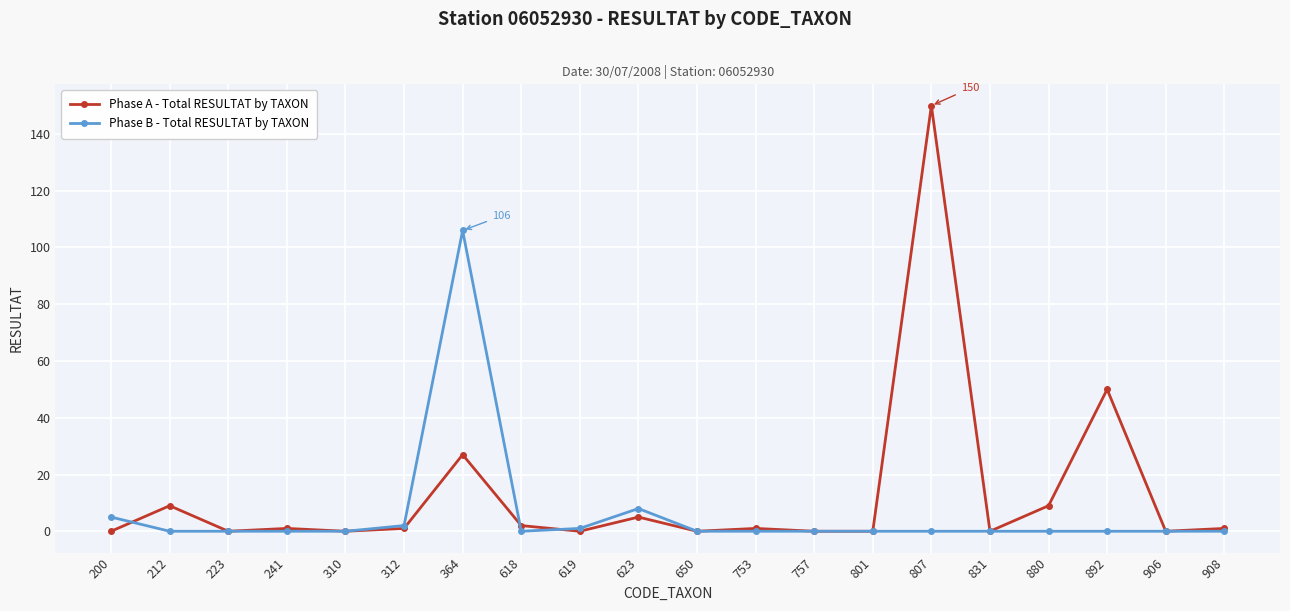

What is the value of the Phase B - Total RESULTAT by TAXON point at the 6th from the left?

2